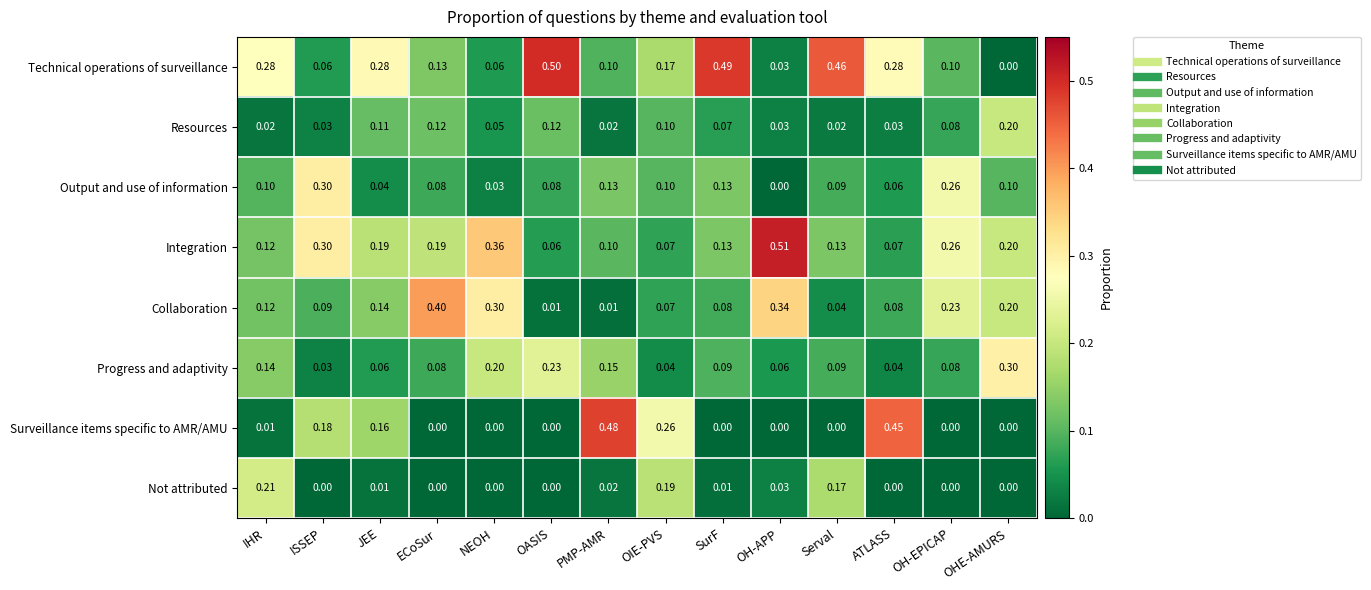

Between PMP-AMR and ATLASS, which series saw the biggest shift?

Technical operations of surveillance